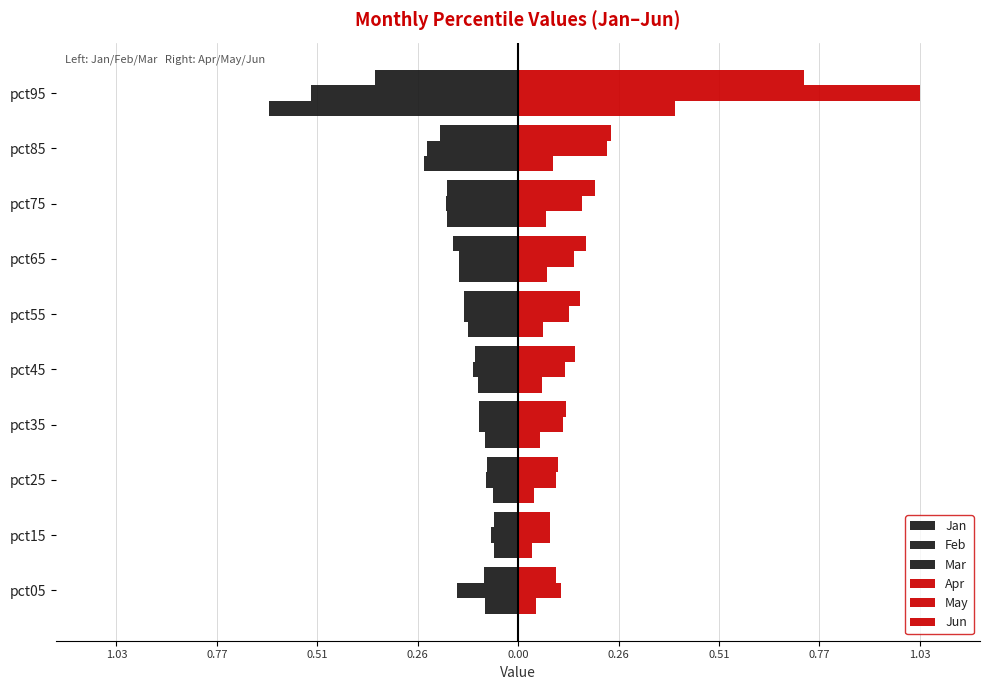

How many series are shown in this chart?

6